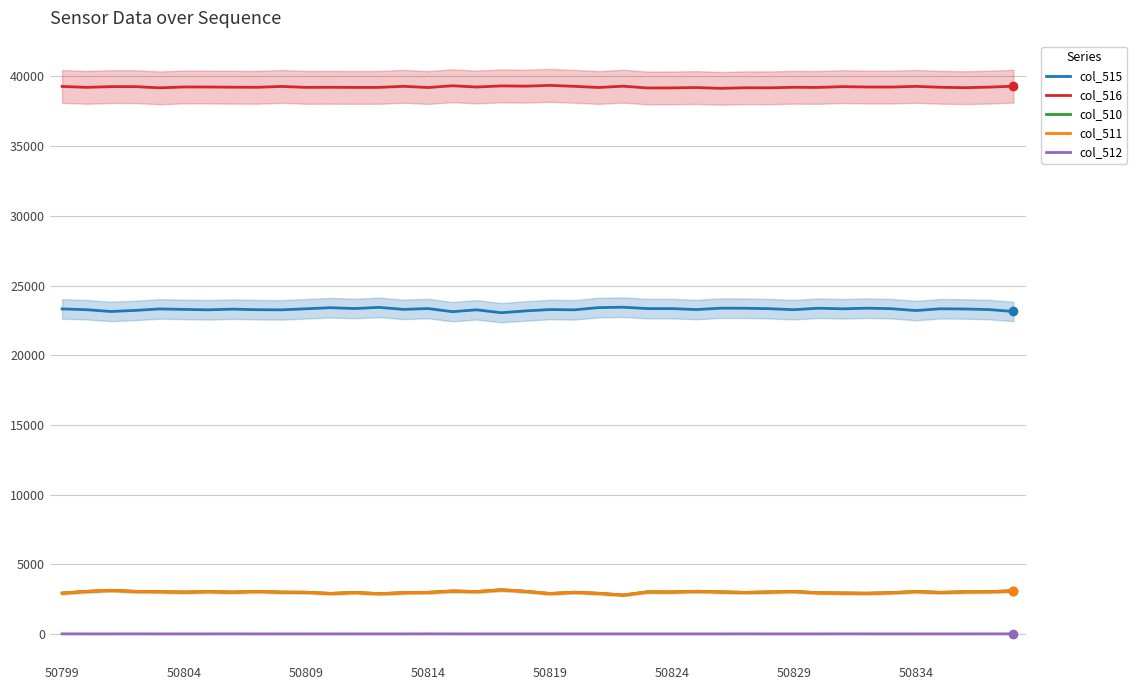

Is it true that col_511 equals 1179 at 32?

False